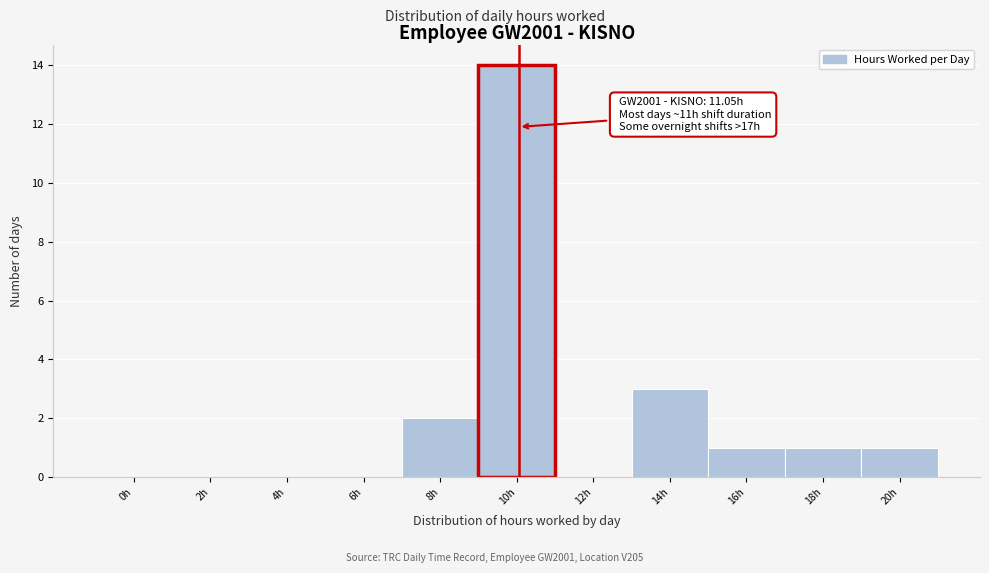

Reading left to right, what are all the values shown in this chart?

0h=0	2h=0	4h=0	6h=0	8h=2	10h=14	12h=0	14h=3	16h=1	18h=1	20h=1